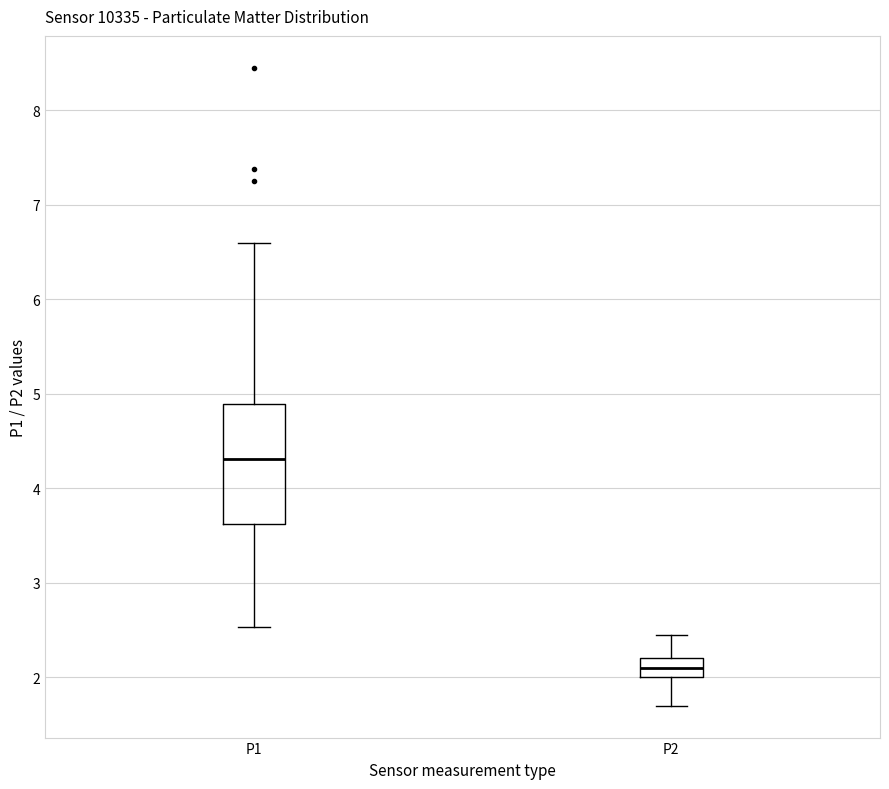

Which box is the tallest, from its lower edge to its upper edge?

P1